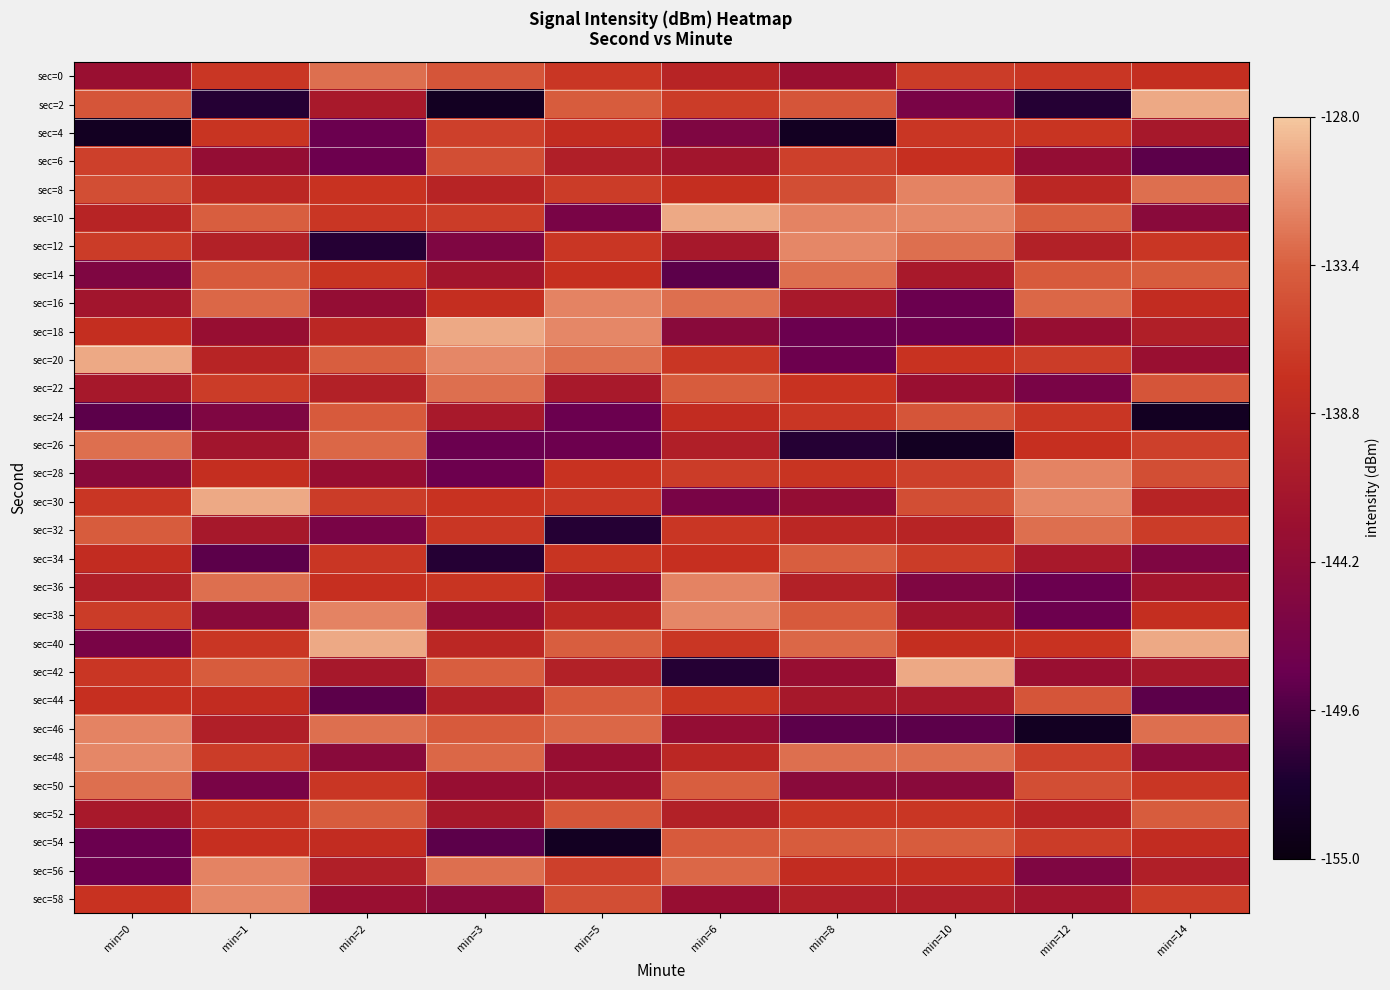

What is the minimum value shown in the chart?

-153.4